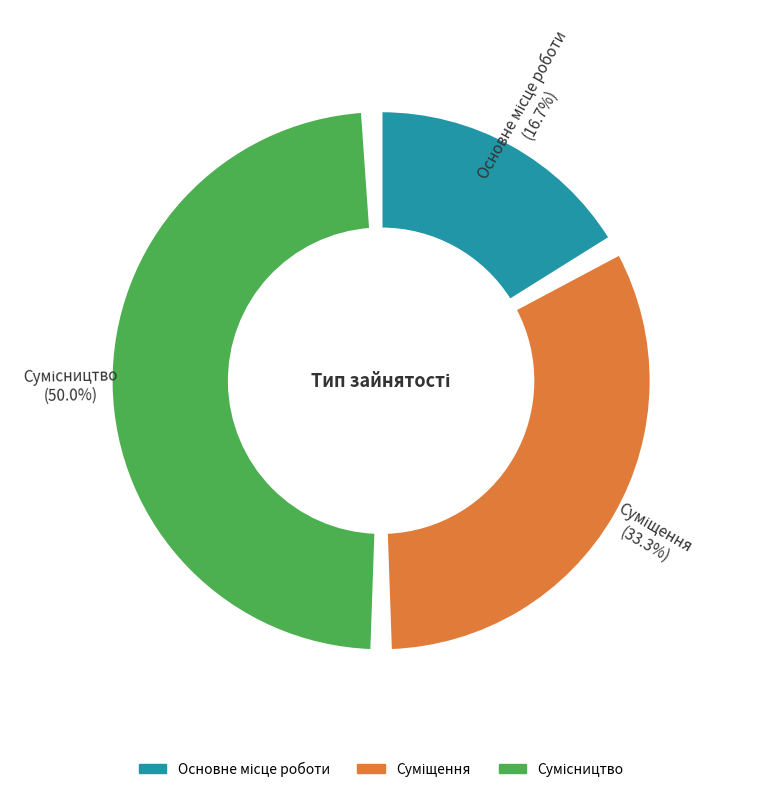

Which category has the smallest portion of the pie?

Основне місце роботи